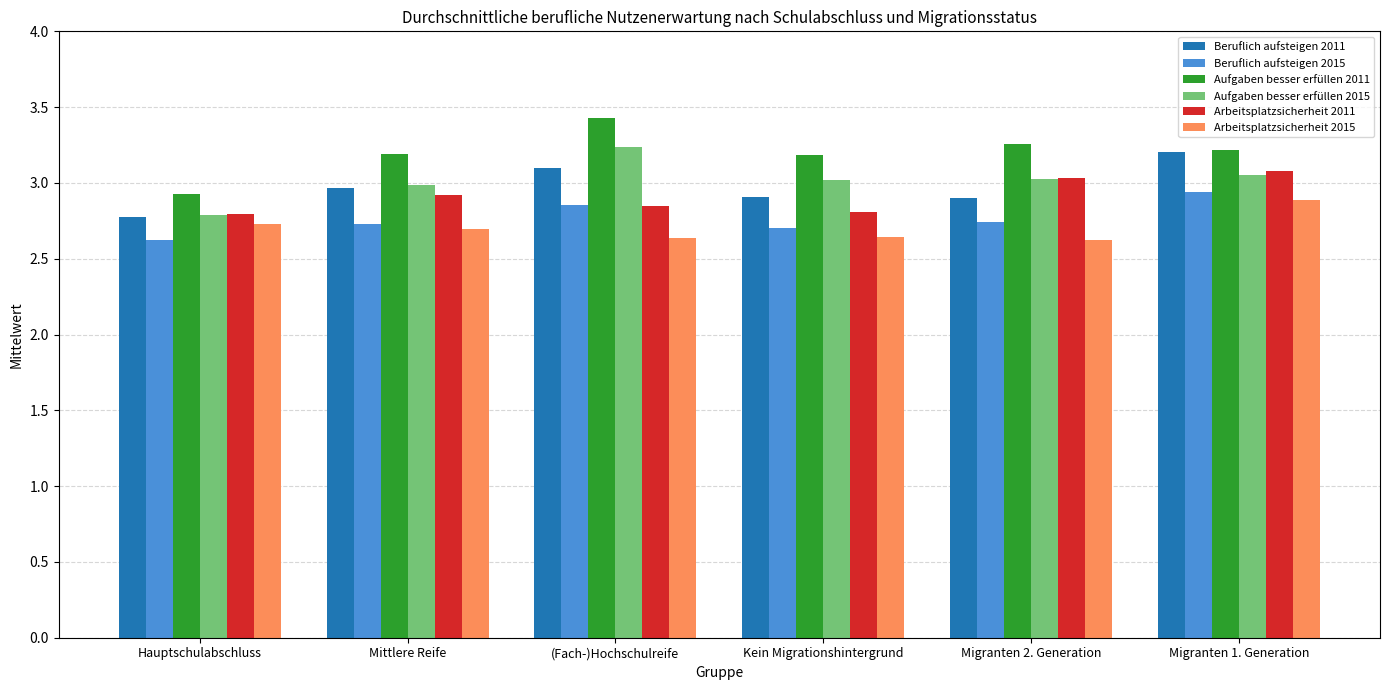

Between Mittlere Reife and (Fach-)Hochschulreife, which series saw the biggest shift?

Aufgaben besser erfüllen 2015